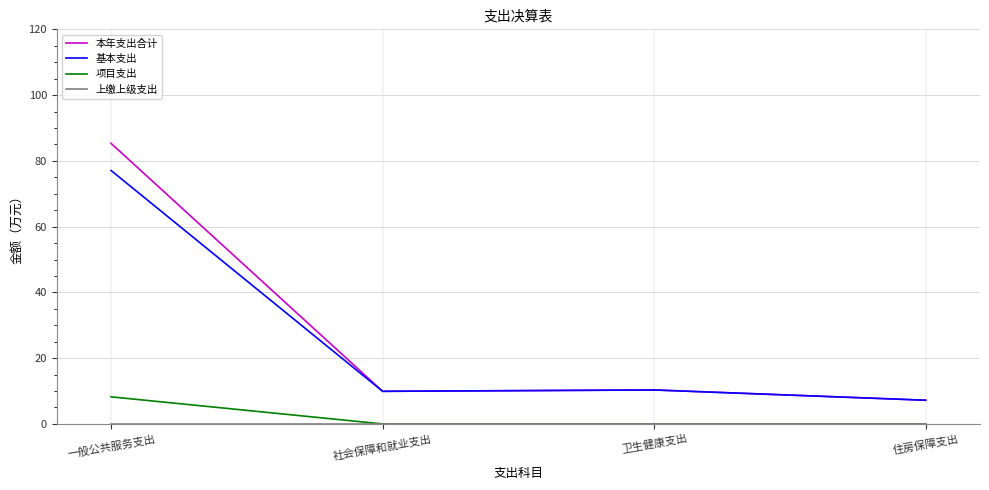

What is the greatest value displayed?

85.3